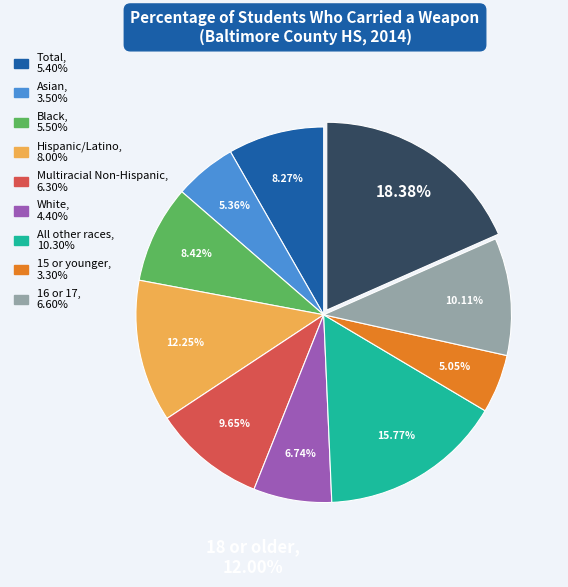

Is there a majority slice in this chart?

No